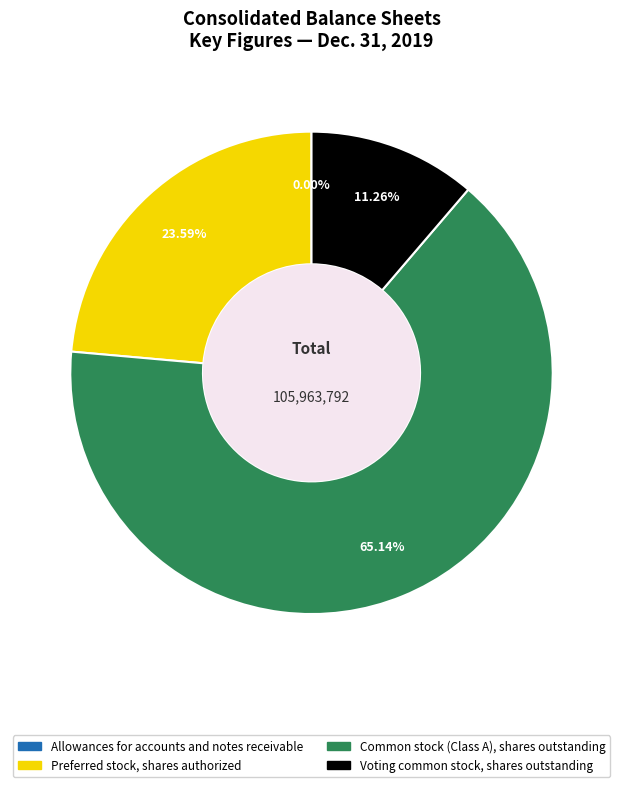

To the nearest percent, what is the difference between the Preferred stock, shares authorized and Common stock (Class A), shares outstanding slice percentages?

42%